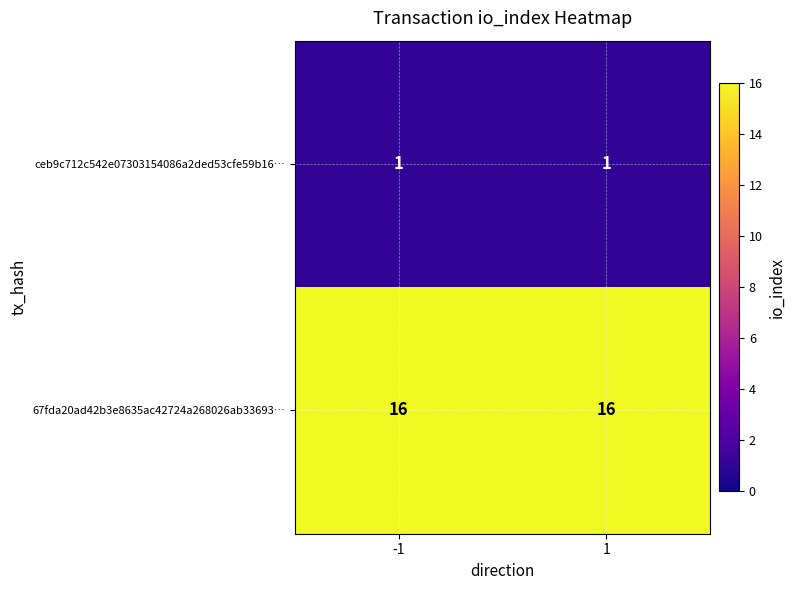

Reading left to right, what are all the values shown in this chart?

ceb9c712c542e07303154086a2ded53cfe59b16…: -1=1	1=1
67fda20ad42b3e8635ac42724a268026ab33693…: -1=16	1=16